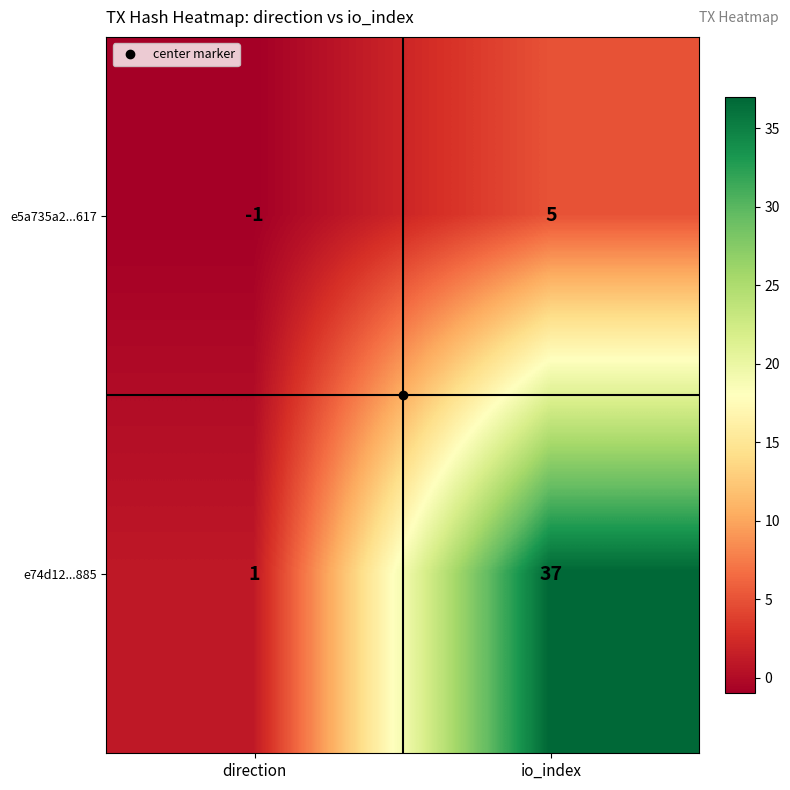

What is the maximum value for e5a735a2...617?

5